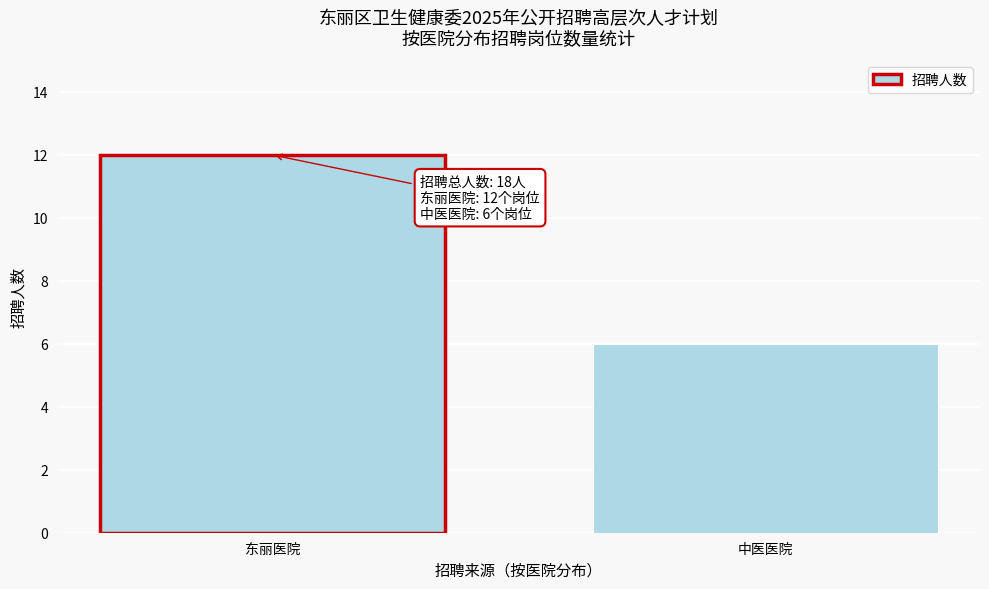

Reading left to right, list all the values displayed in this chart.

12	6